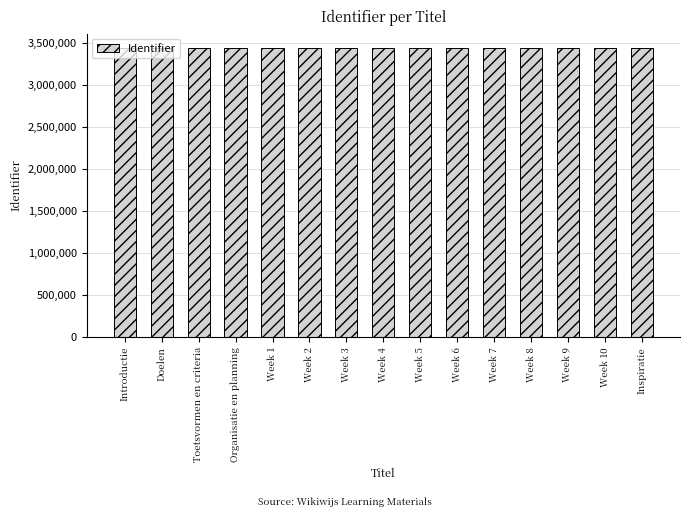

Is it true that the value at Week 5 is 3436331?

True